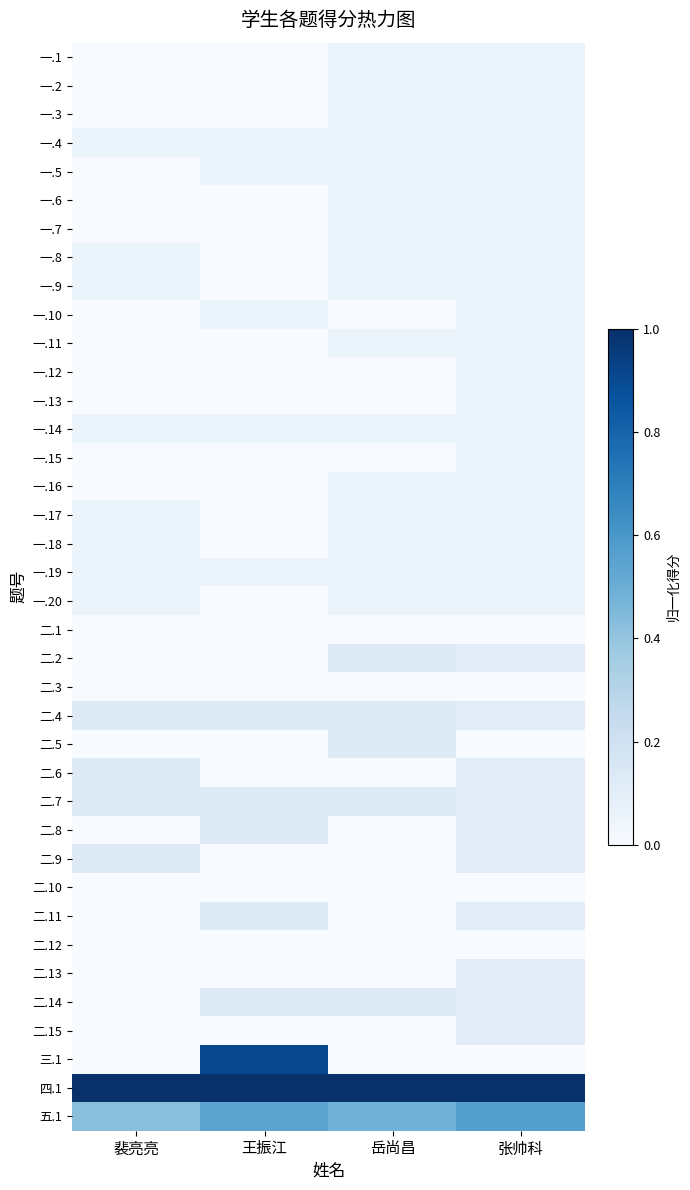

What is the greatest value displayed?

1.0